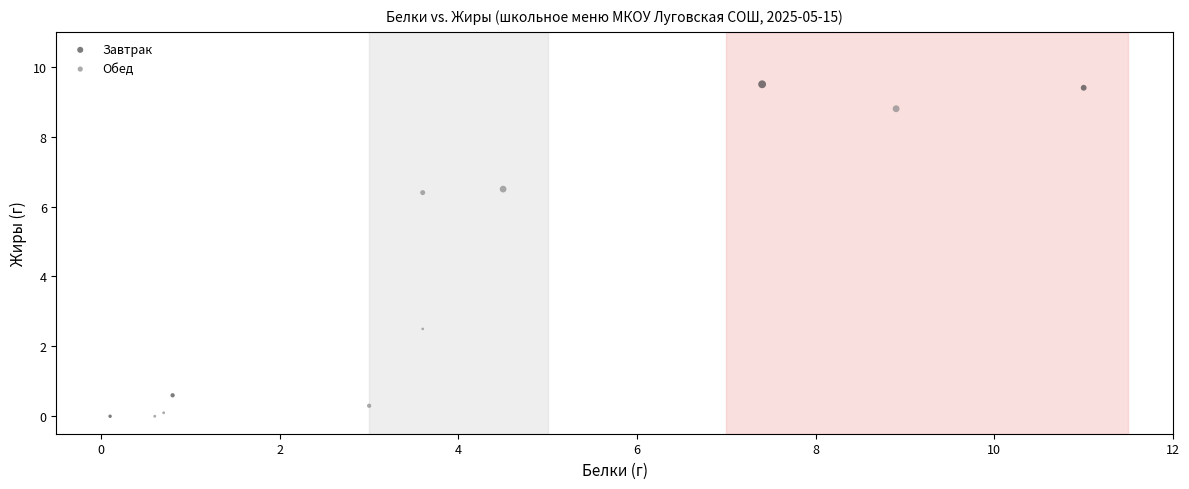

What are all the series names shown in the legend?

Завтрак, Обед